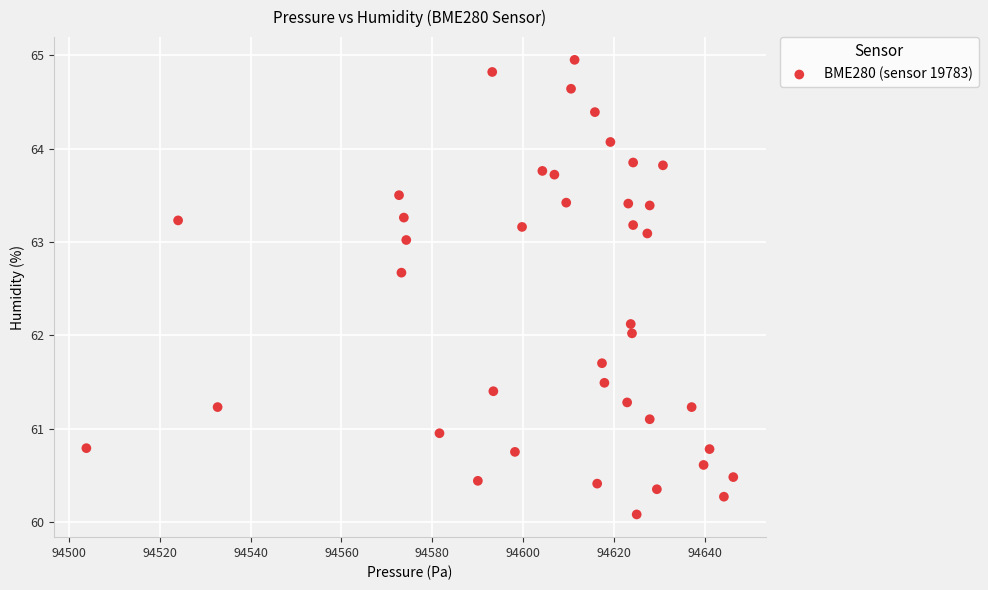

What is the range of X values (max minus min)?

142.3